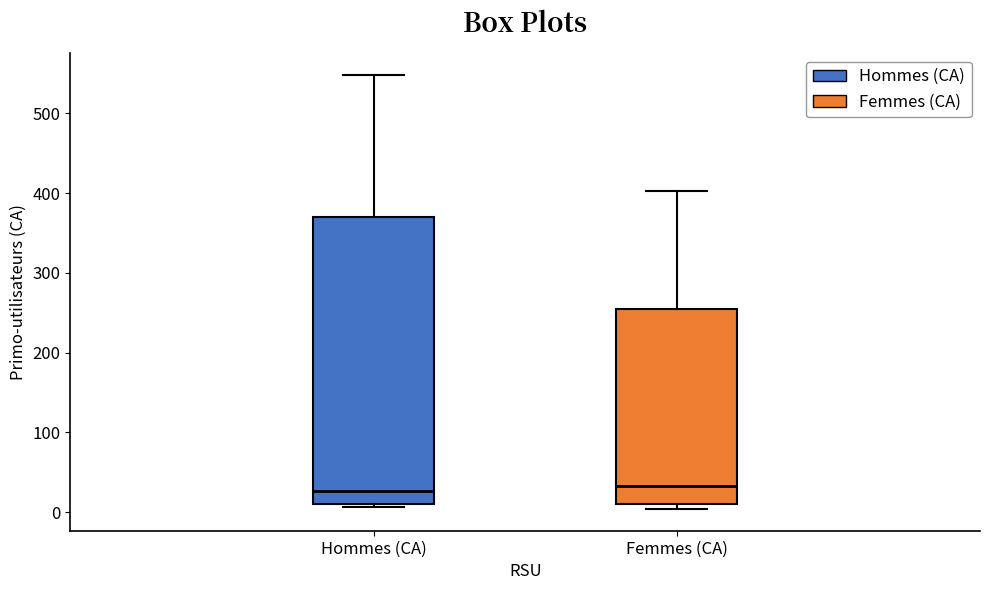

Reading left to right, read every box against the y-axis: the position of its median line, the range the box covers, and the ends of its whiskers. The values are not printed on the chart, so give them approximately, as read against the axis.

Hommes (CA): median 30, box 10 to 370, whiskers 10 (just below the box's lower edge) to 550
Femmes (CA): median 30, box 10 to 260, whiskers 0 to 400